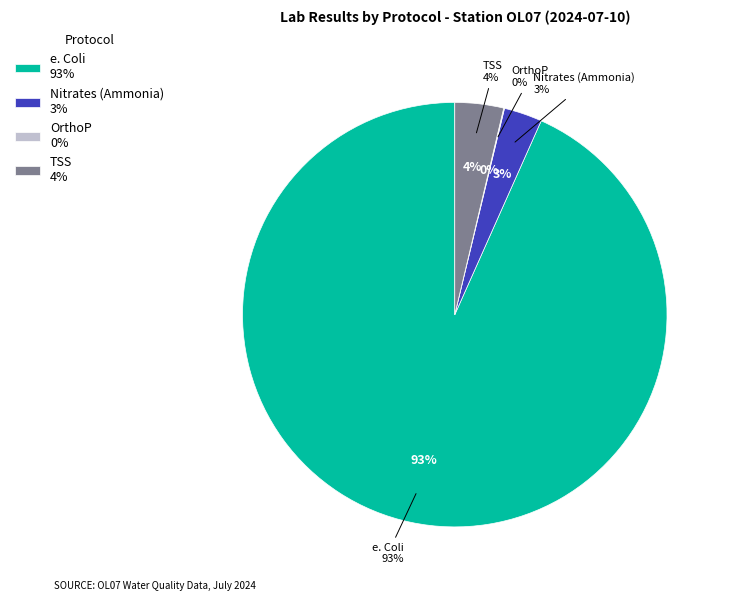

Is there any slice that represents more than half of the pie?

Yes